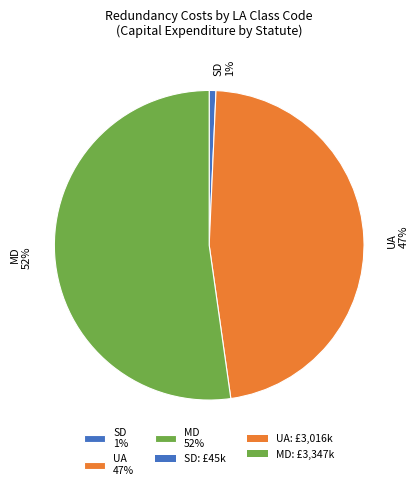

True or false: SD 1% accounts for 1% of the total.

True